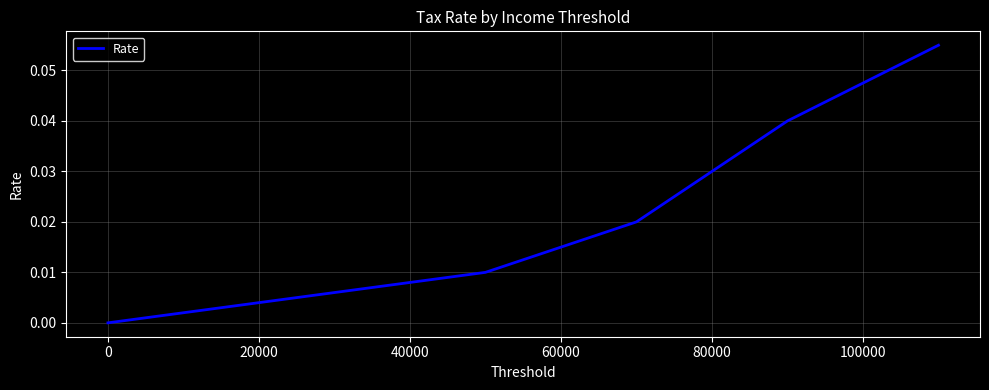

True or false: the data has more than 0 interior local peaks.

False